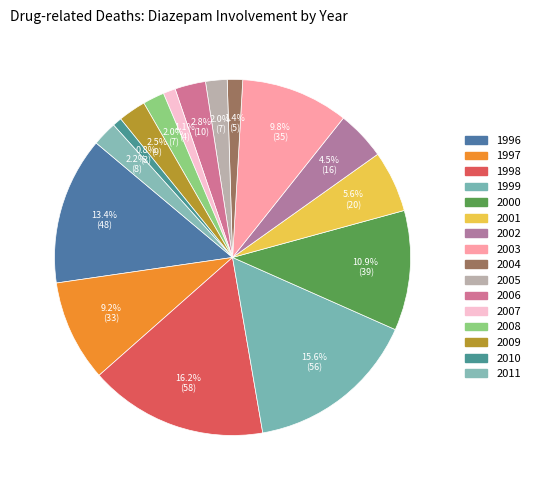

How many segments does this pie chart have?

16